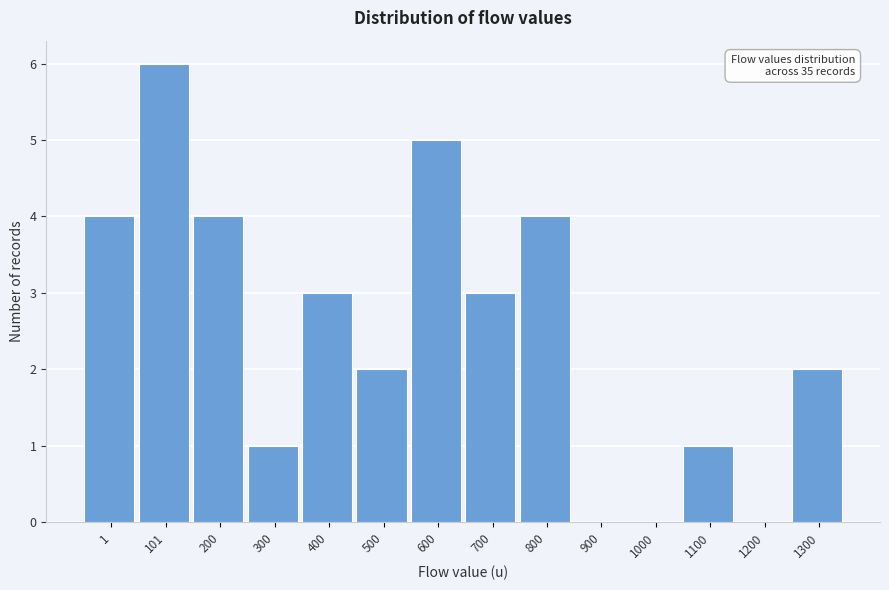

Reading left to right, list all the values displayed in this chart.

1=4	101=6	200=4	300=1	400=3	500=2	600=5	700=3	800=4	900=0	1000=0	1100=1	1200=0	1300=2